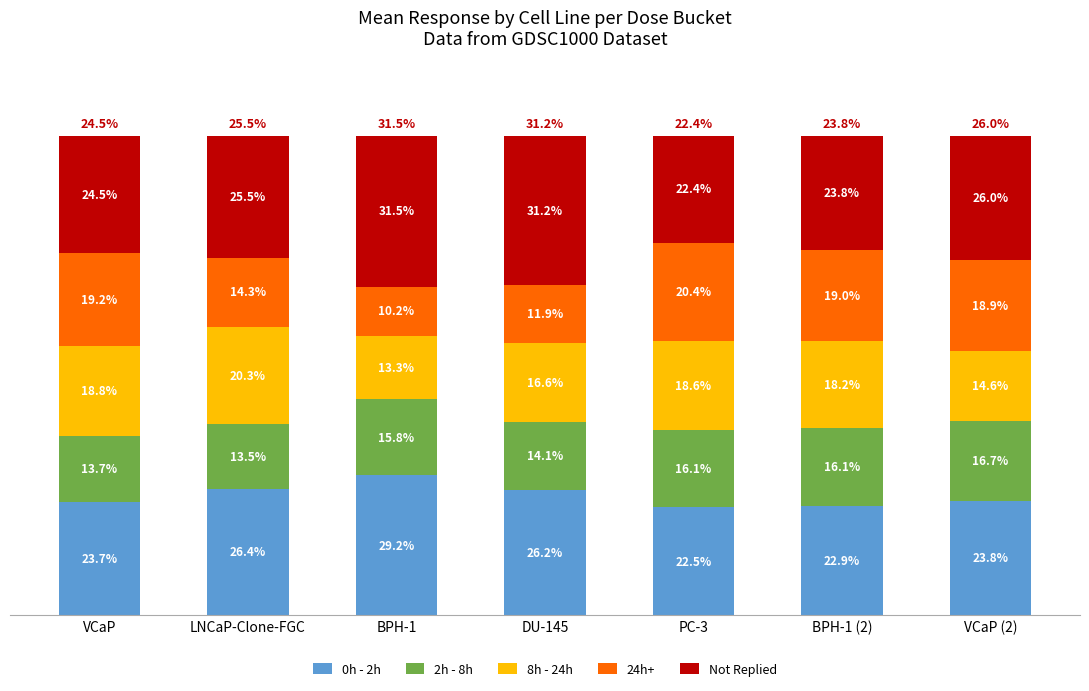

At which category is the sum across all series the highest?

VCaP